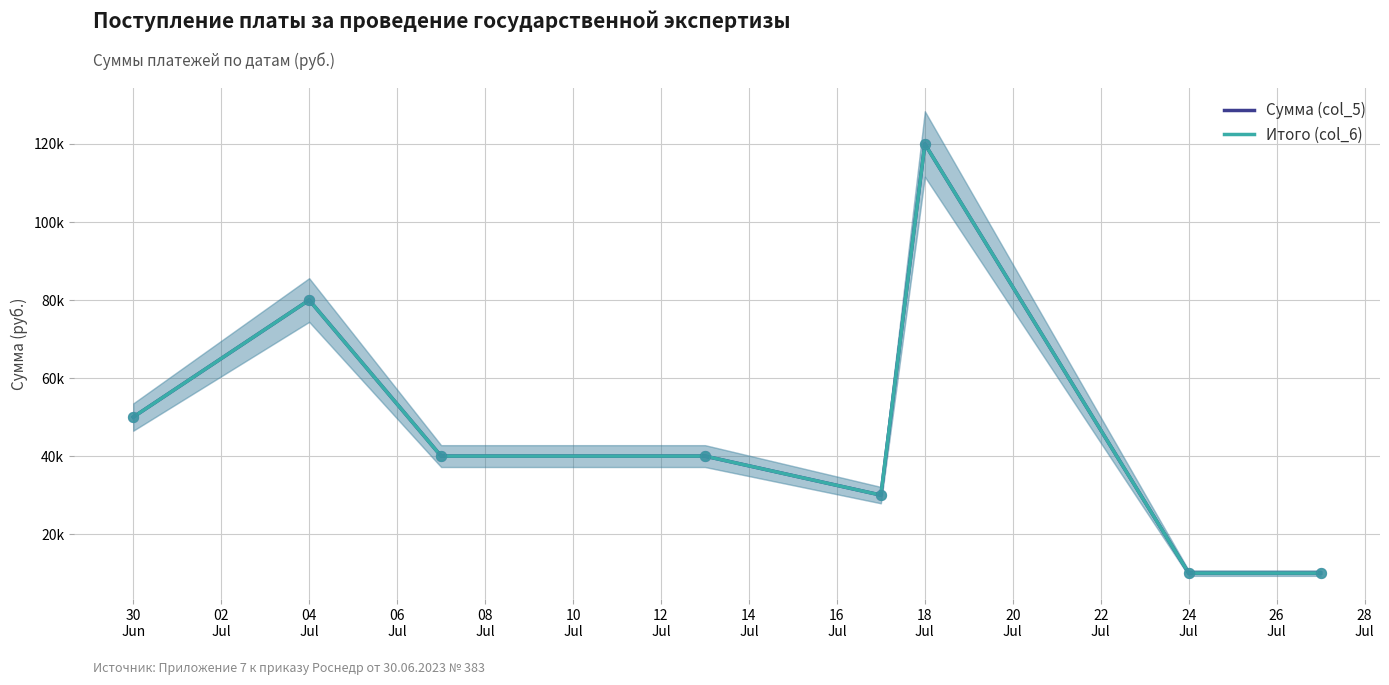

Which series reaches the maximum Y coordinate?

Сумма (col_5)